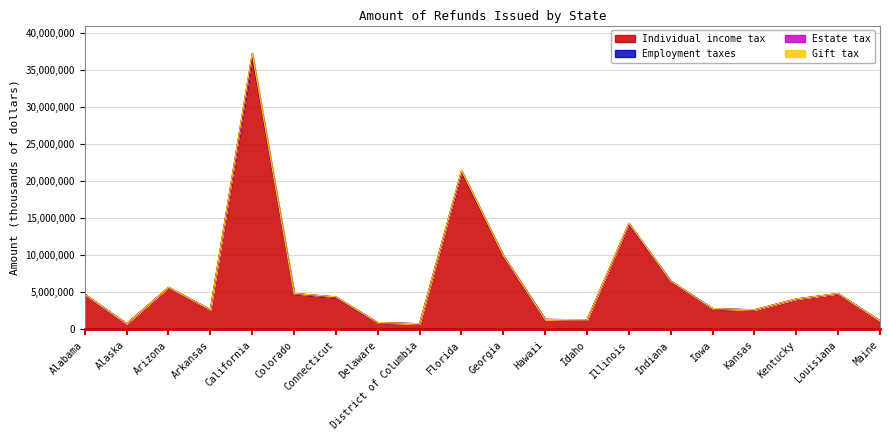

Rank the series by their maximum value, from highest to lowest.

Individual income tax, Employment taxes, Estate tax, Gift tax